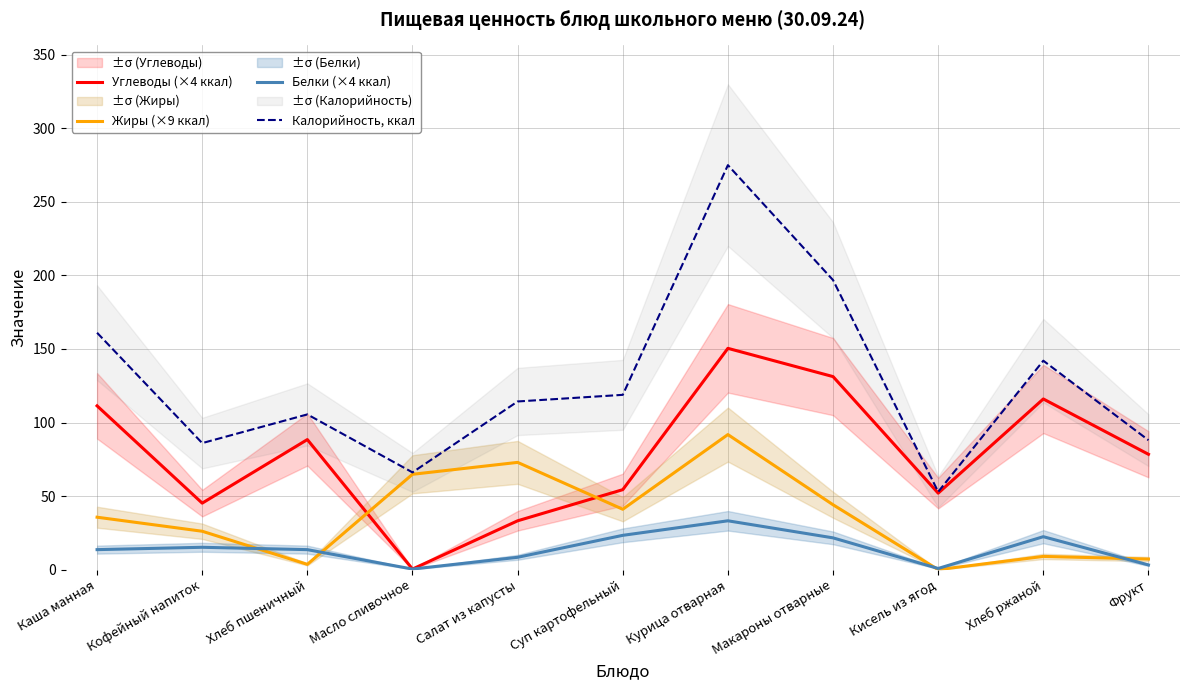

Is the value of Углеводы (×4 ккал) at Суп картофельный greater than the value of Жиры (×9 ккал) at Макароны отварные?

Yes